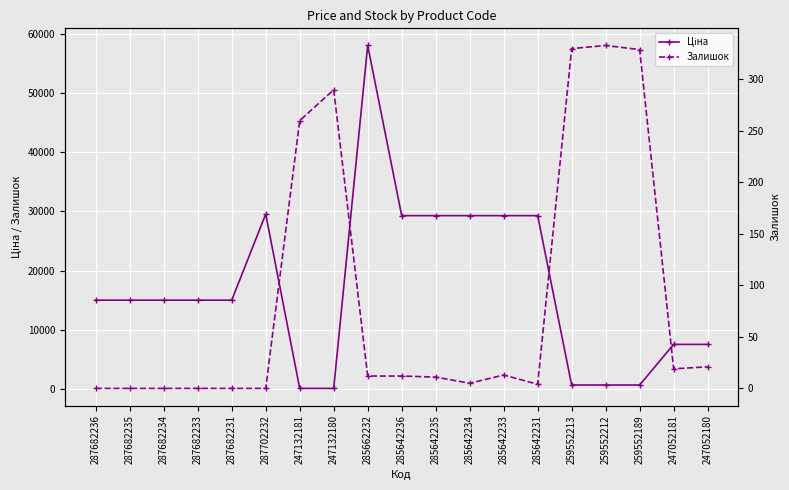

What is the label of the 11th point from the left?

285642235